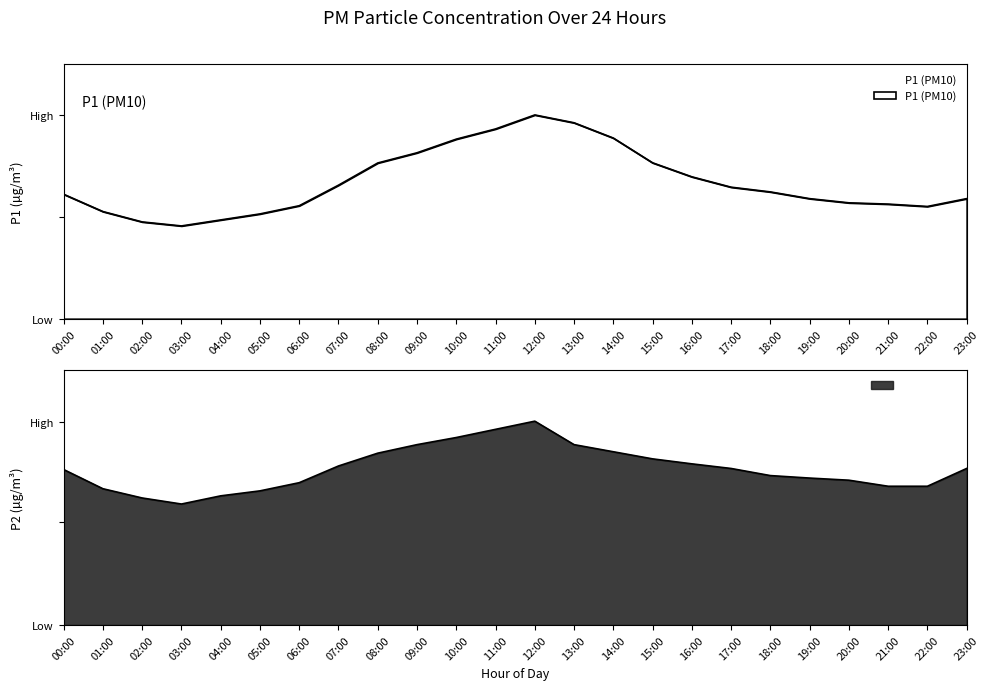

What is the difference between the highest and lowest values at 13:00?

5.7